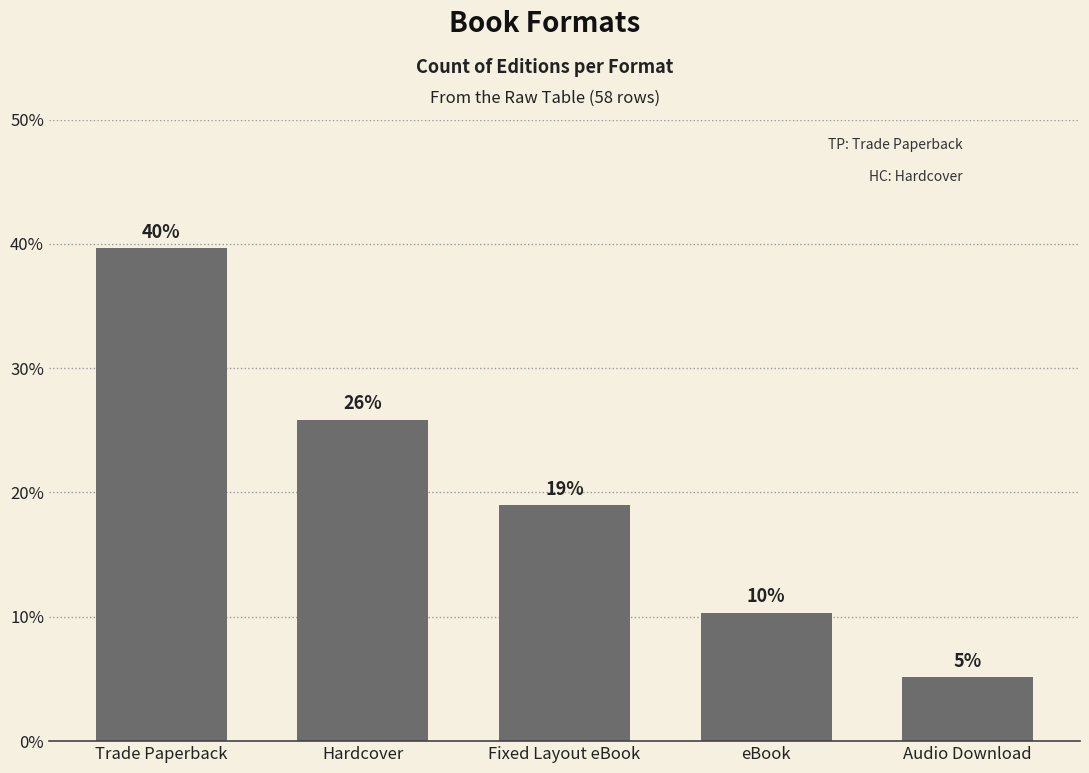

What is the minimum value shown in the chart?

5.2